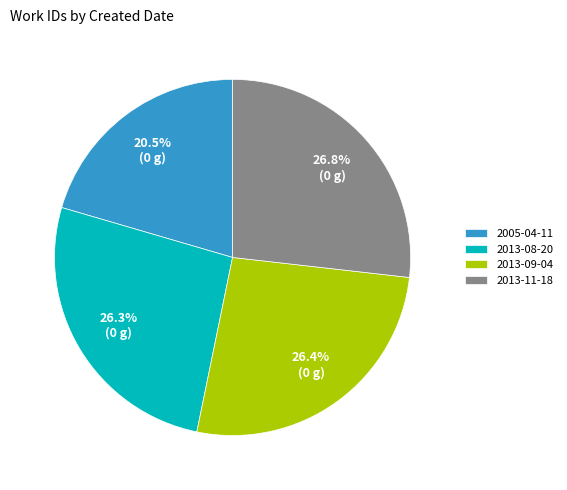

What is the smallest slice in the pie chart?

2005-04-11